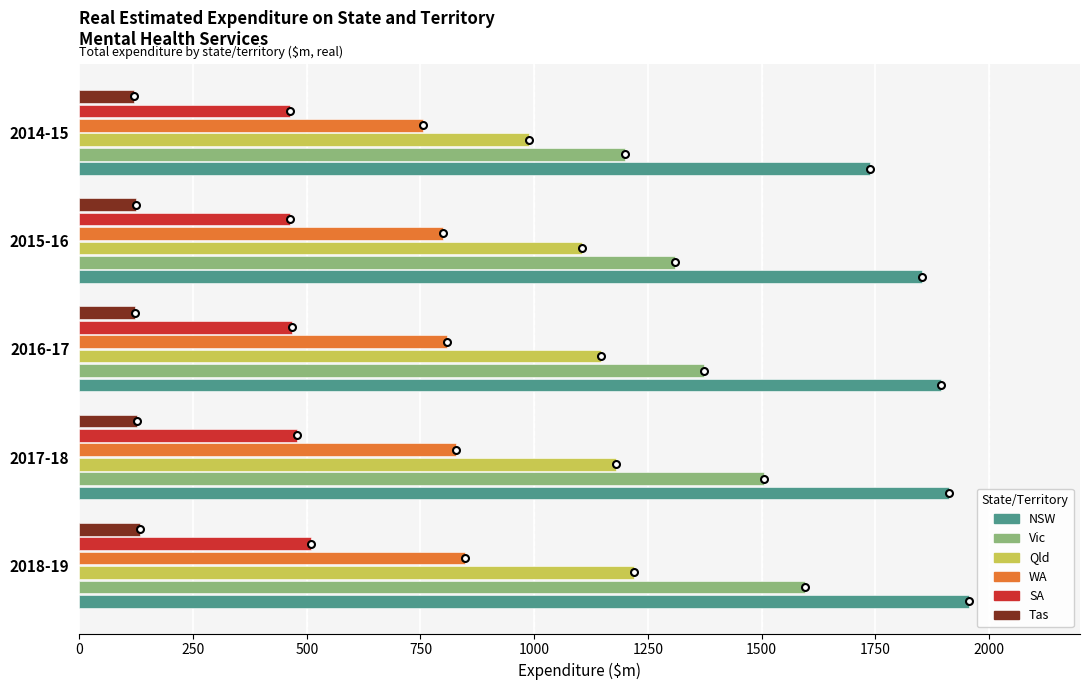

What is the sum of all Vic values?

6984.7